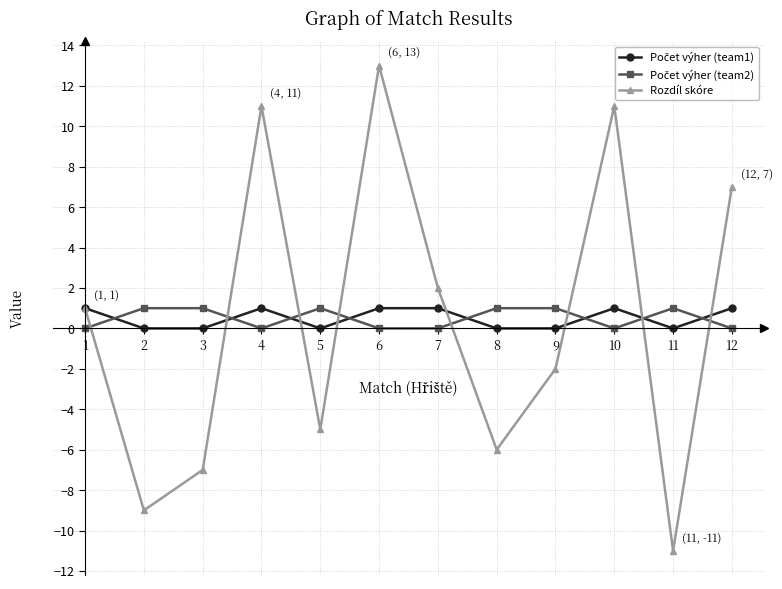

What is the spread (max minus min) of values at 11?

12